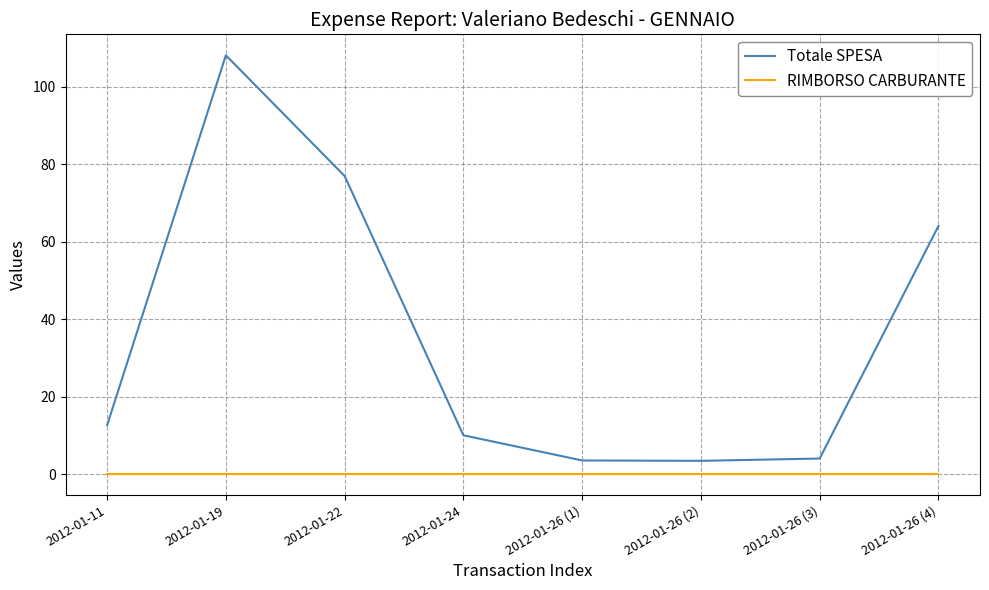

The value of RIMBORSO CARBURANTE at 2012-01-26 (2) is 0.0. True or false?

True